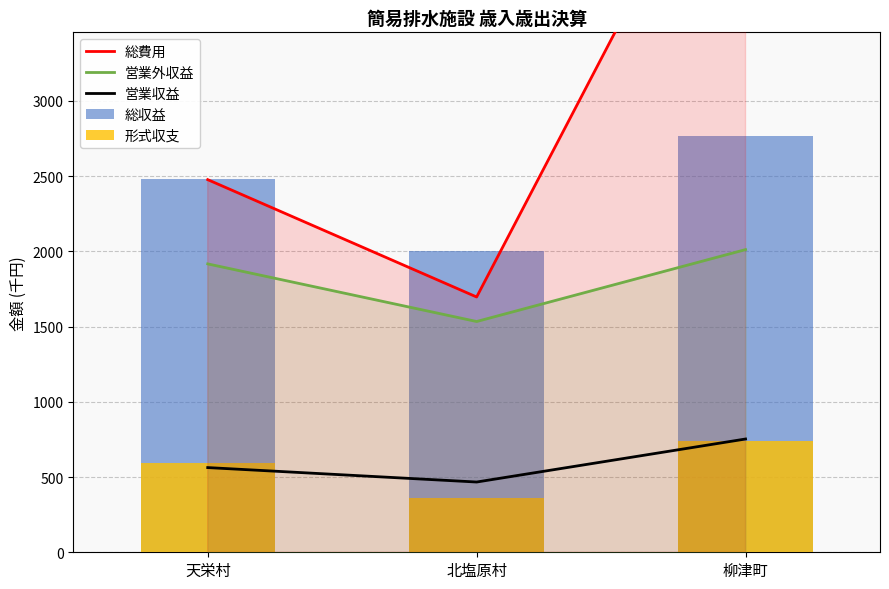

How many values in the 営業外収益 series are below 1917?

1